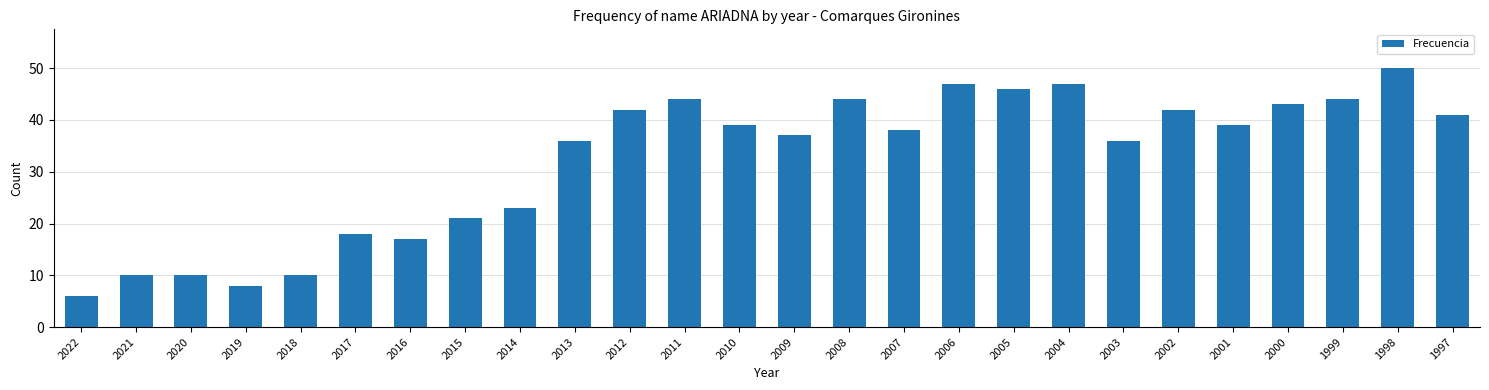

What is the difference between the maximum and minimum values?

44